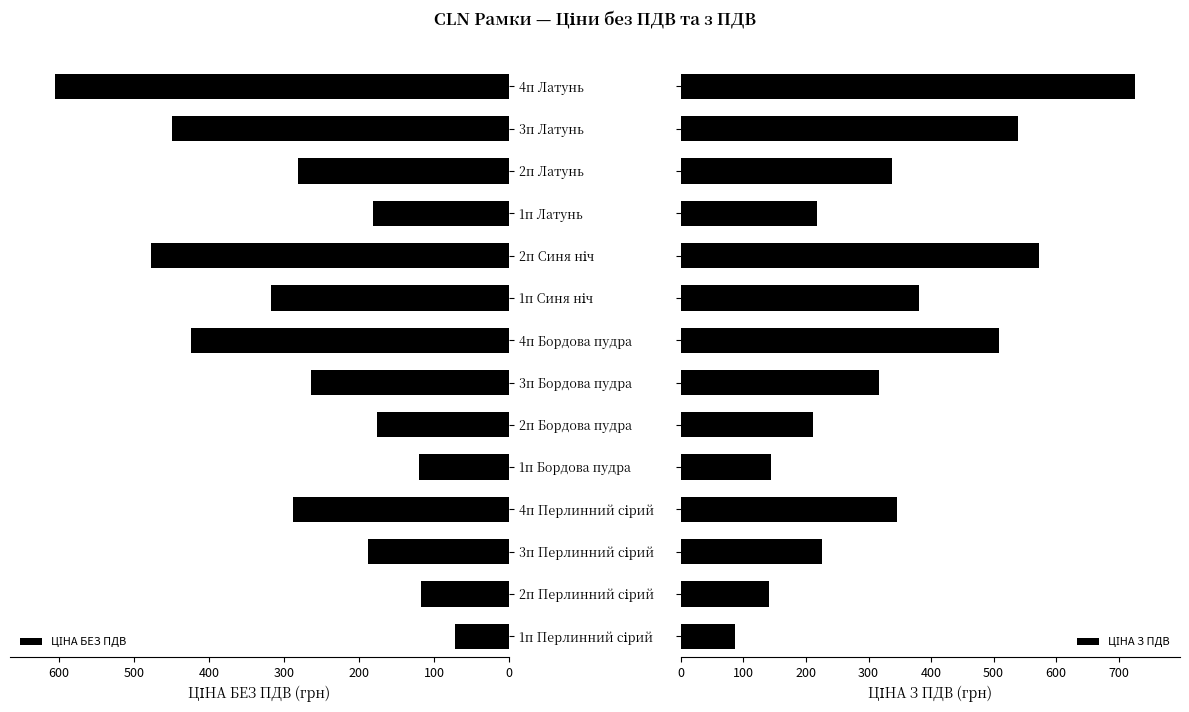

Rank the series by their maximum value, from highest to lowest.

ЦІНА З ПДВ, ЦІНА БЕЗ ПДВ